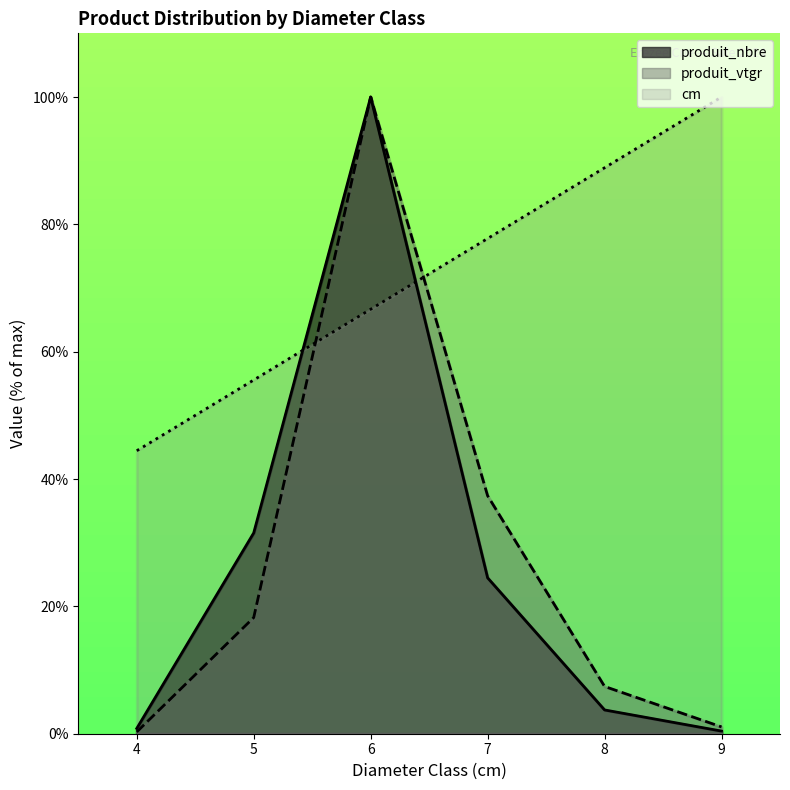

How many data points in produit_vtgr are less than 18?

3